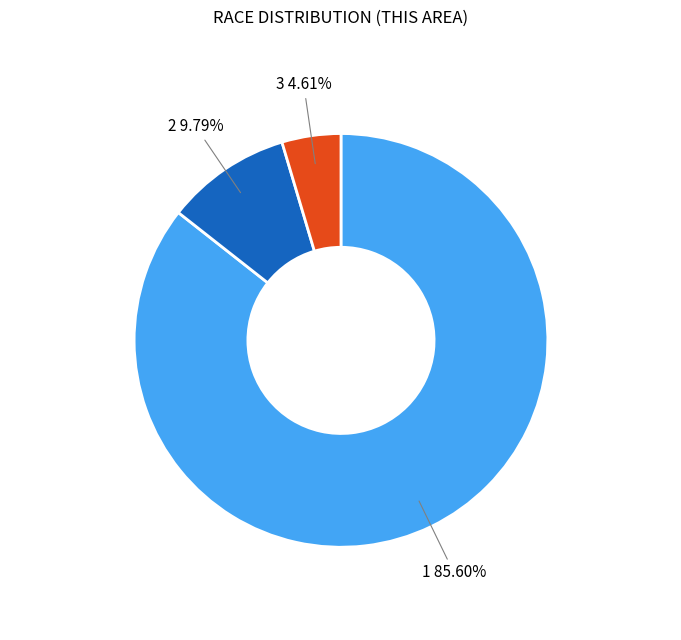

To the nearest percent, what is the difference between the largest and smallest slice percentages?

81%